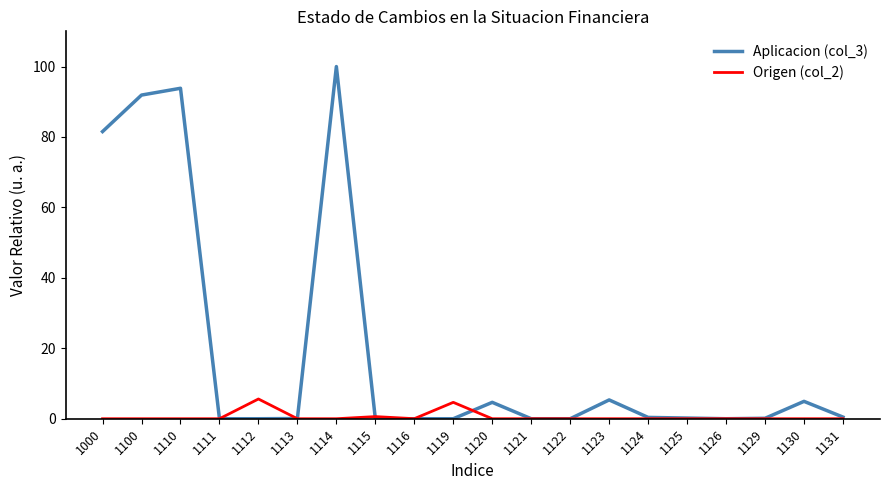

True or false: Aplicacion (col_3) has more than 0 points higher than both neighbors.

True